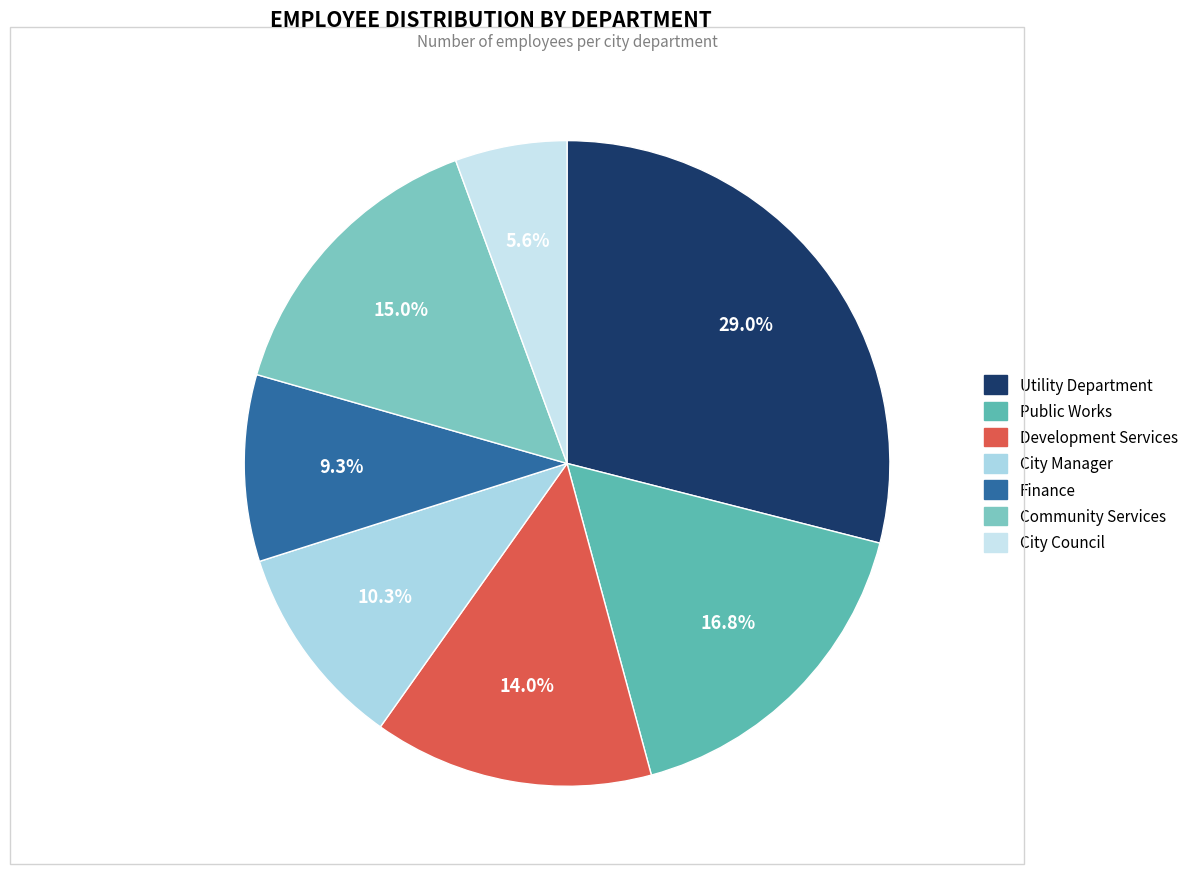

How many segments does this pie chart have?

7